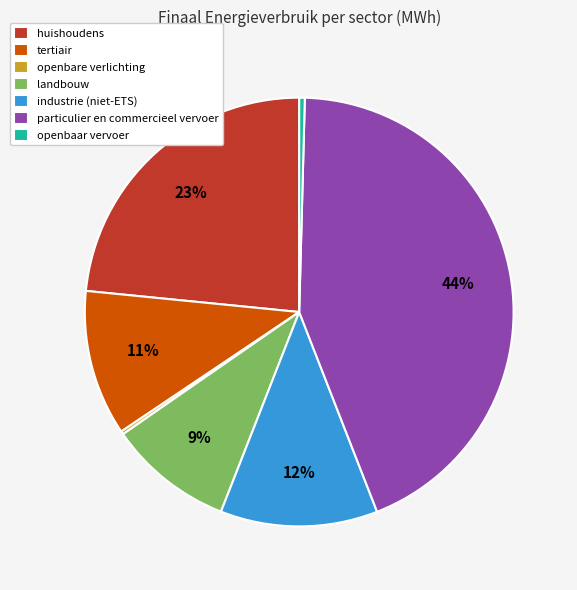

To the nearest percent, what percentage of the pie is landbouw?

9%